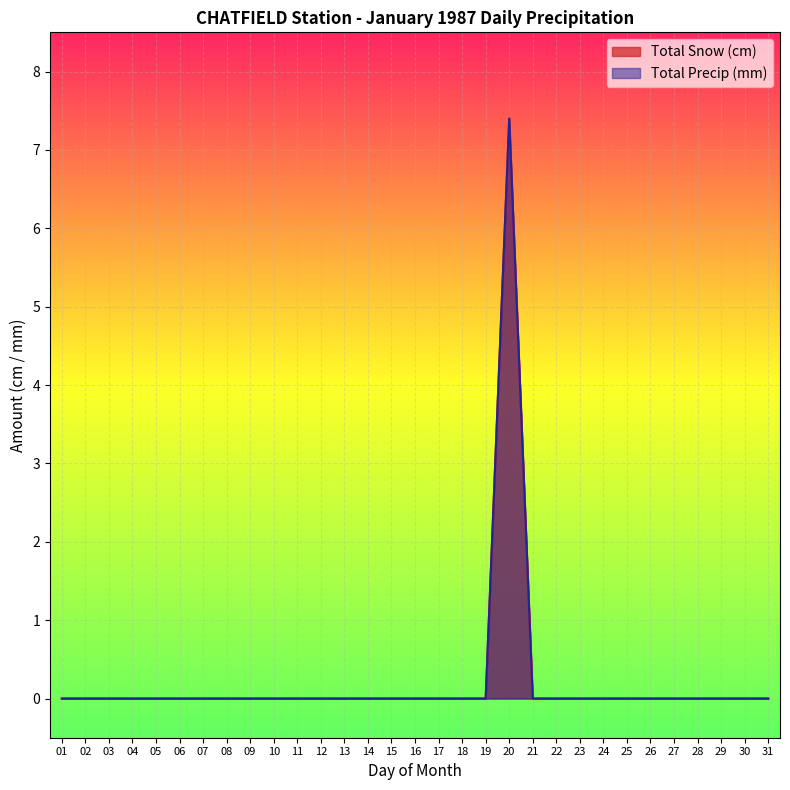

The value of Total Precip (mm) at 03 is -4.6. True or false?

False